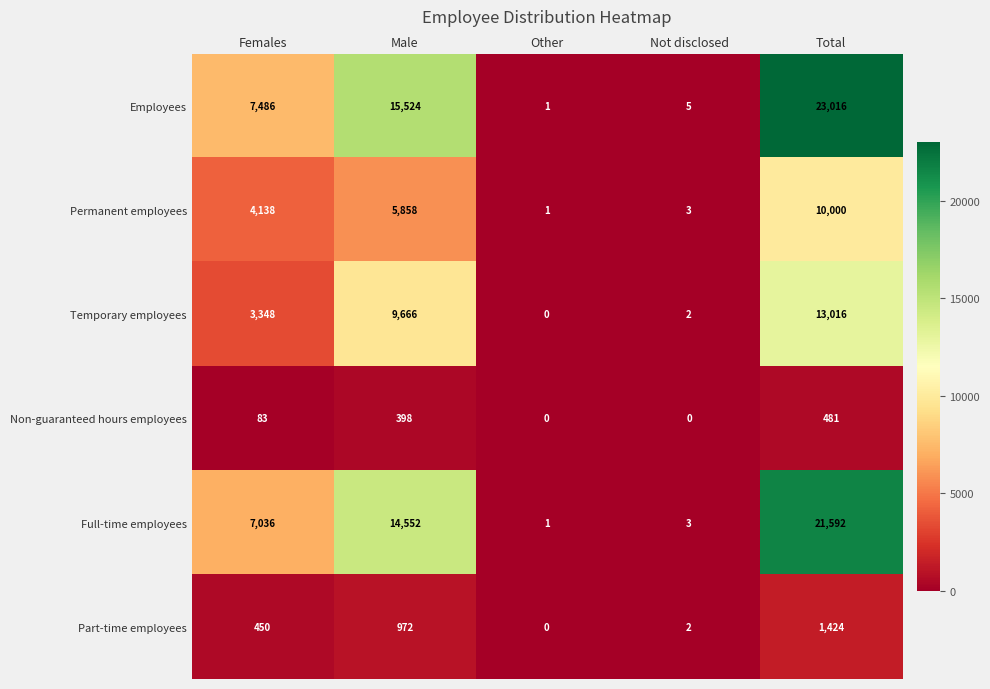

What is the total value across all series at Females?

22541